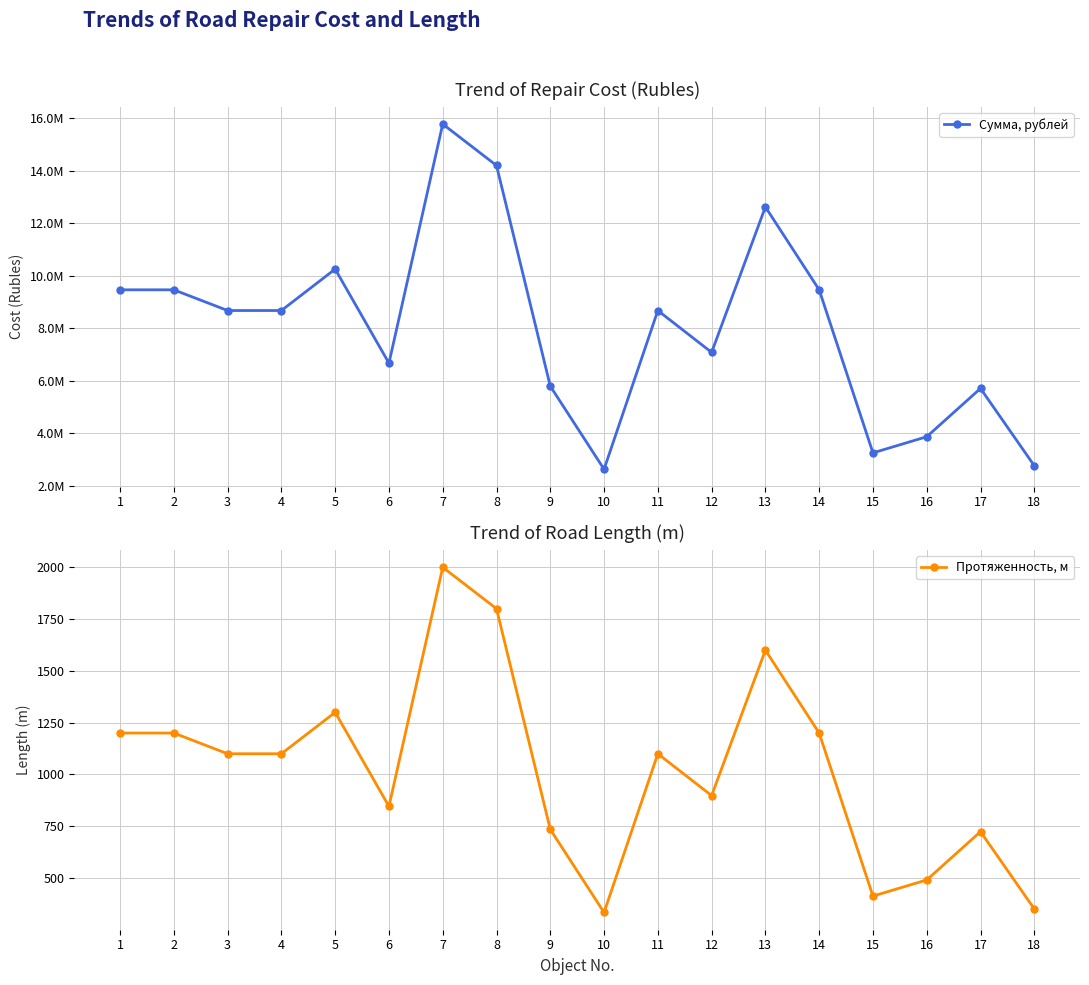

What is the value of the Сумма, рублей point at the 13th from the left?

12626776.1